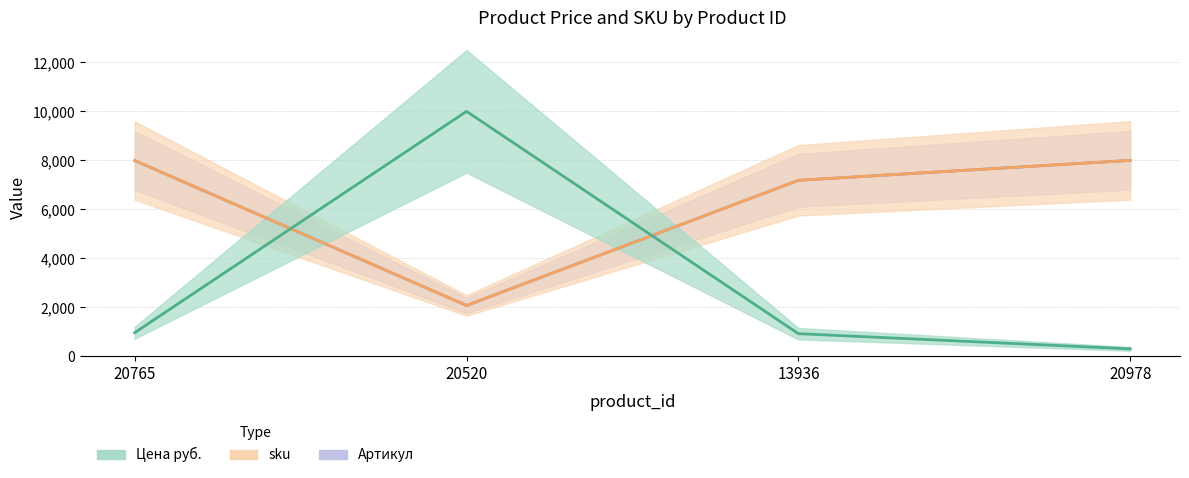

Which has a higher value, 20978 or 20520?

20520